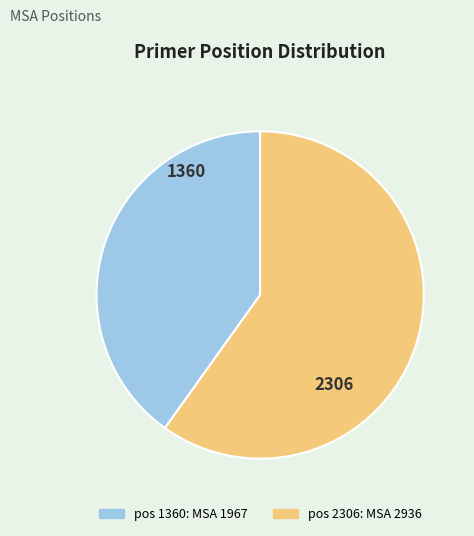

The 2306 slice represents 55% of the pie. True or false?

False